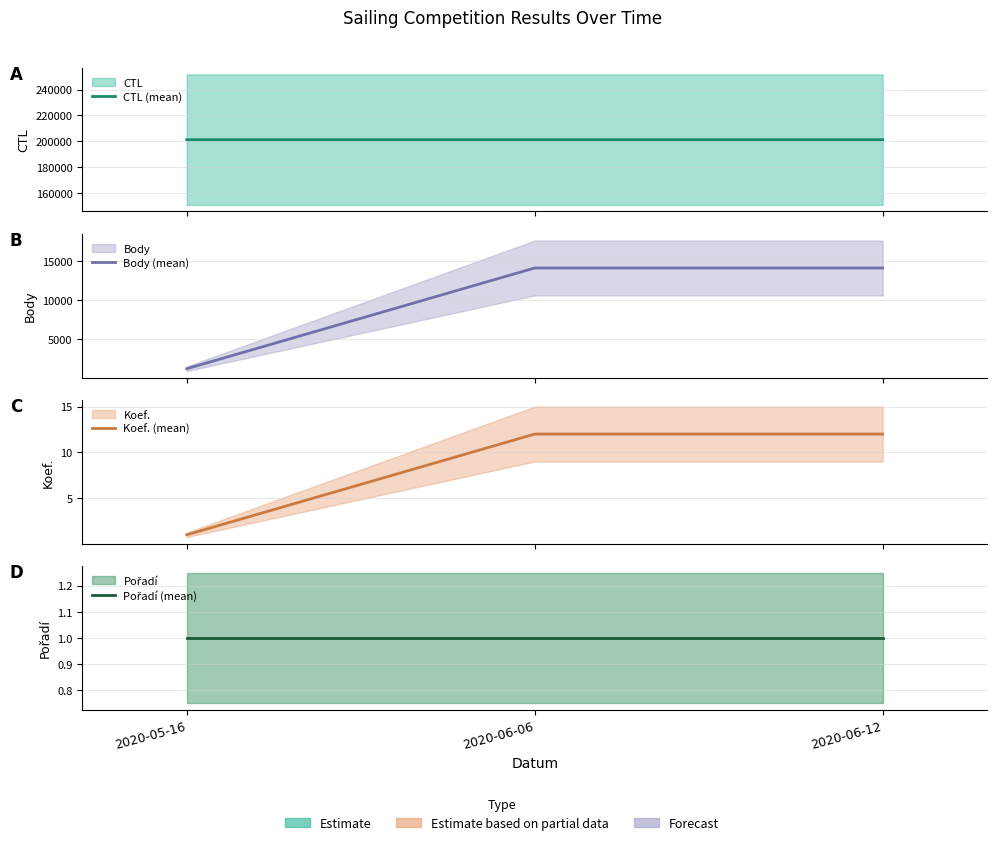

What position from the right is 2020-06-12?

1